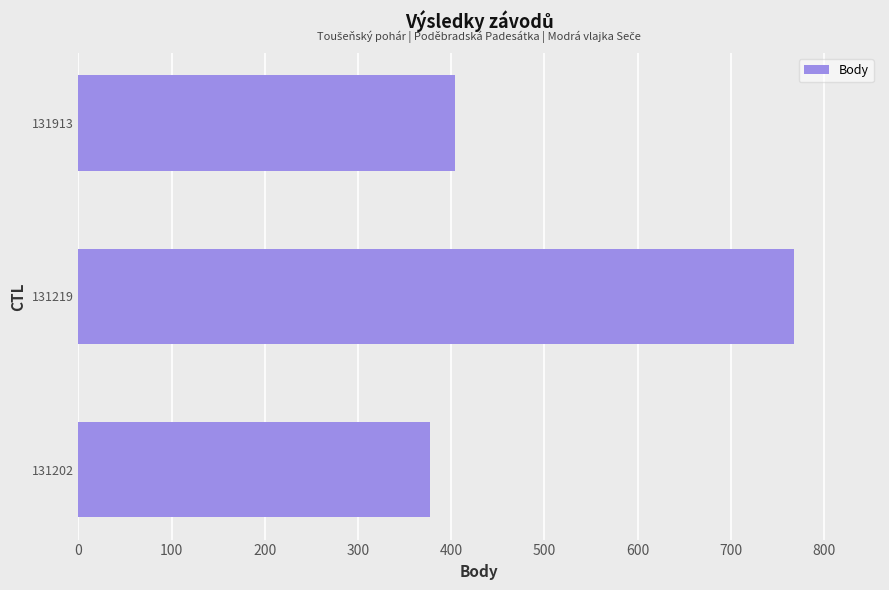

What is the ratio of the value at 131913 to the value at 131219?

0.5